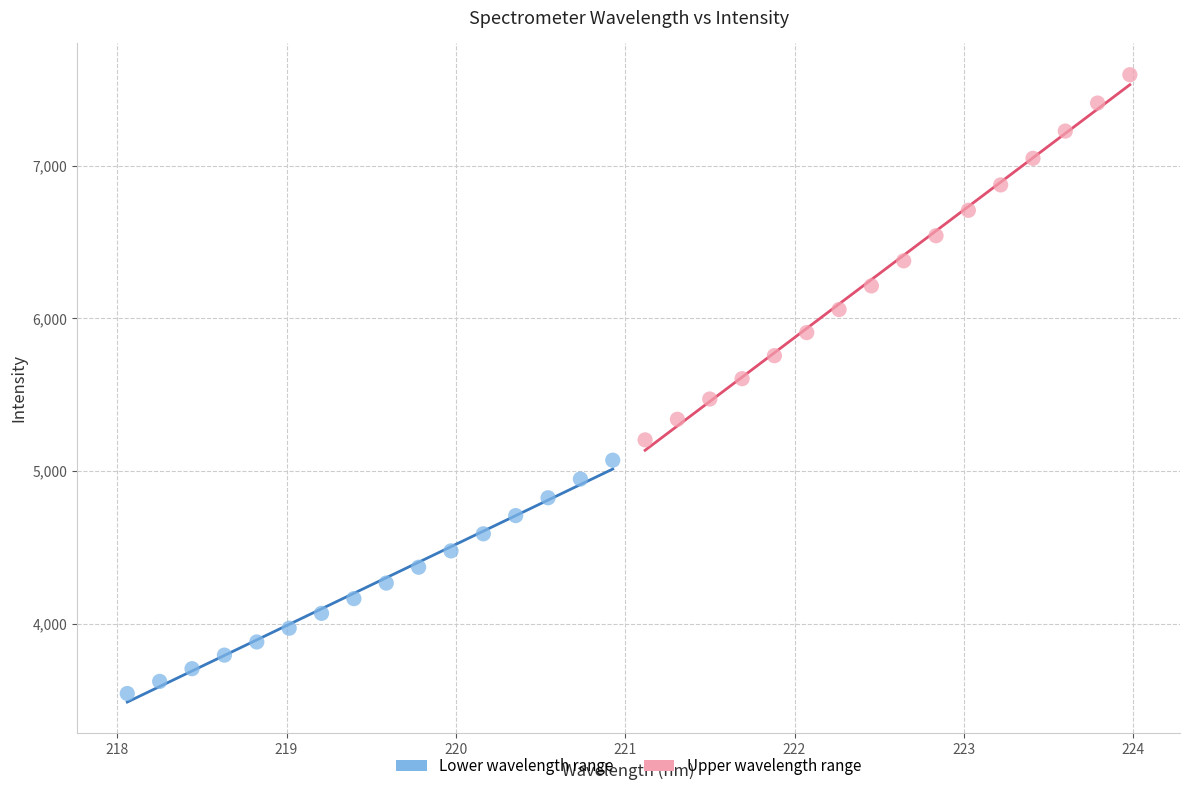

Which series has the largest Y range (max minus min)?

Upper wavelength range